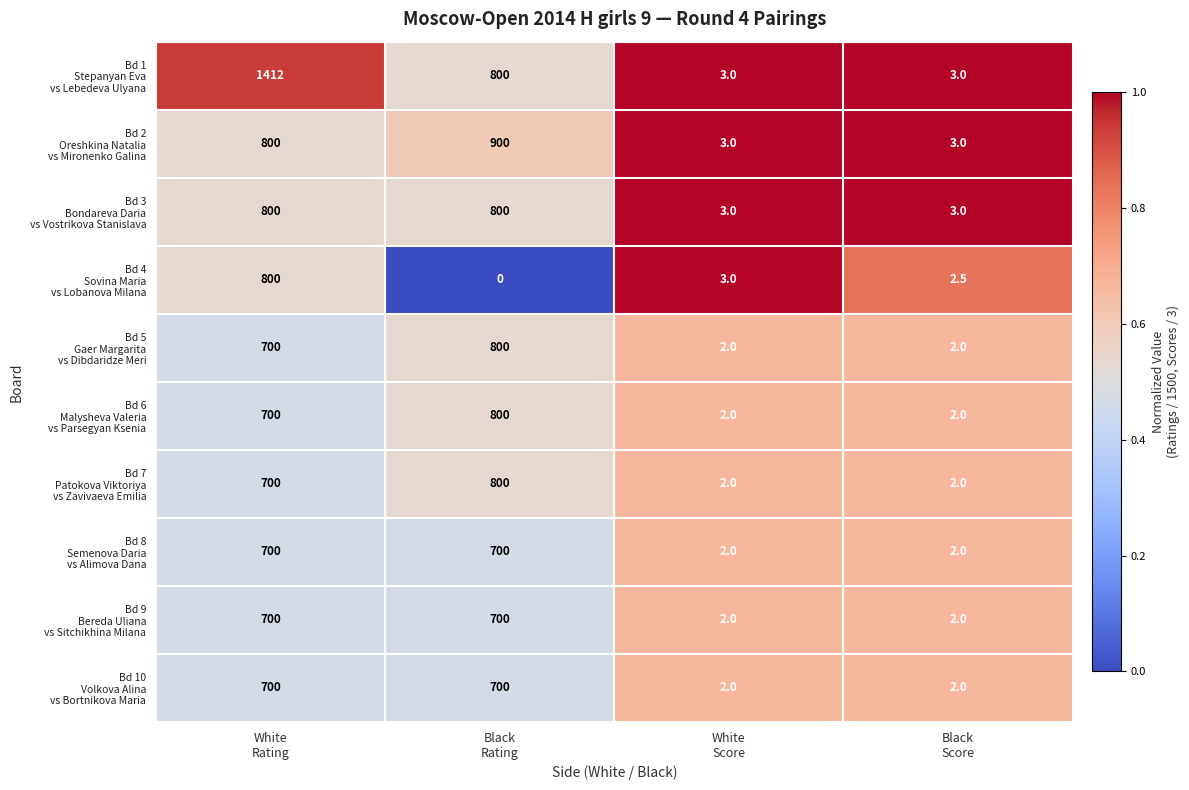

At which category is the sum across all series the highest?

White
Rating